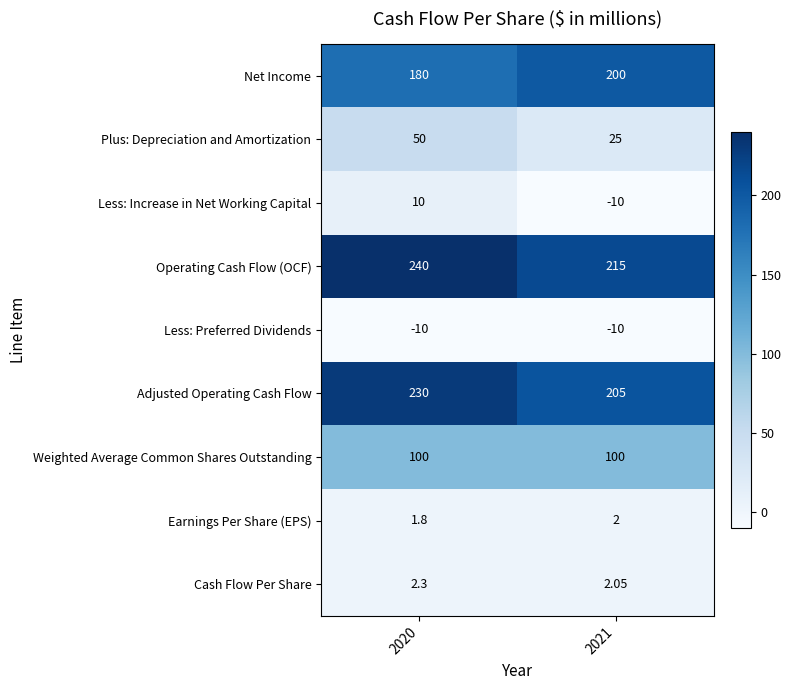

Is the value of Adjusted Operating Cash Flow at 2020 greater than the value of Less: Preferred Dividends at 2020?

Yes